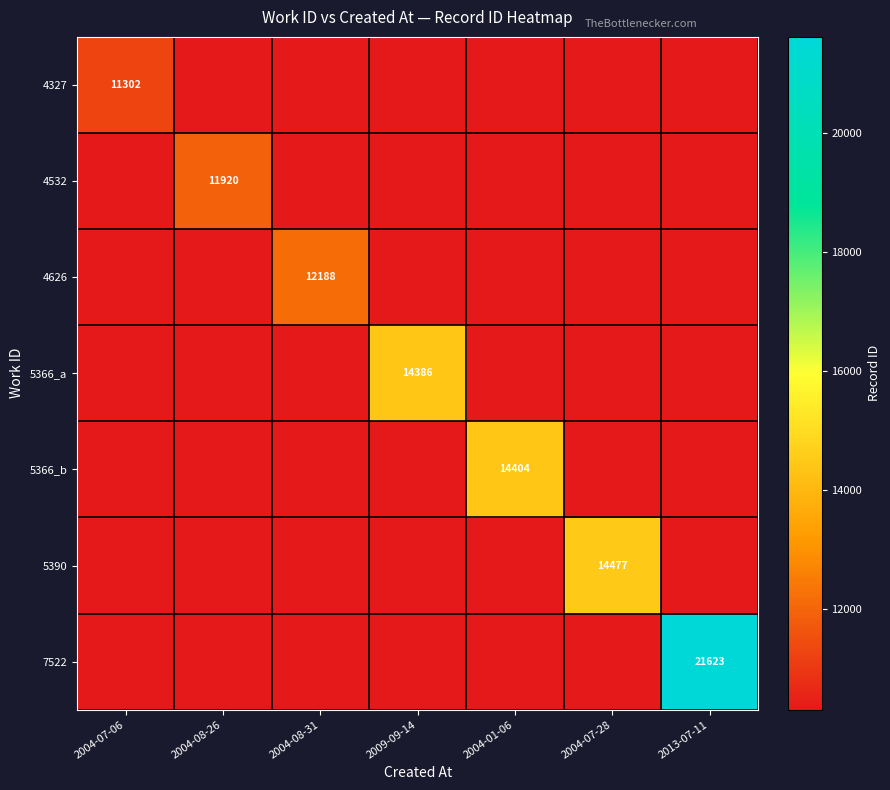

Between 2013-07-11 and 2004-08-31, which is larger?

2013-07-11